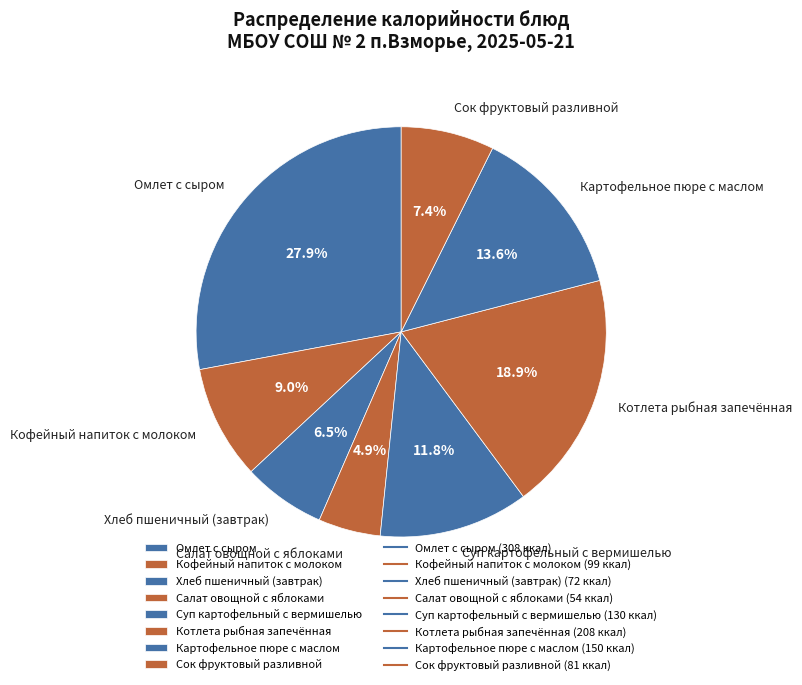

To the nearest percent, what portion does Кофейный напиток с молоком represent?

9%